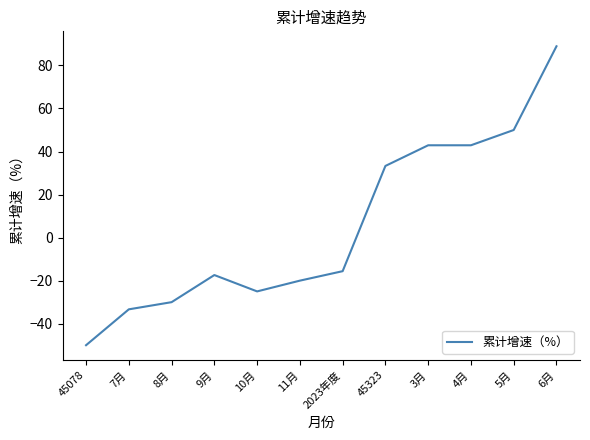

Reading left to right, what are all the values shown in this chart?

-50.0	-33.3	-30.0	-17.4	-25.0	-20.0	-15.6	33.3	42.9	42.9	50.0	88.9